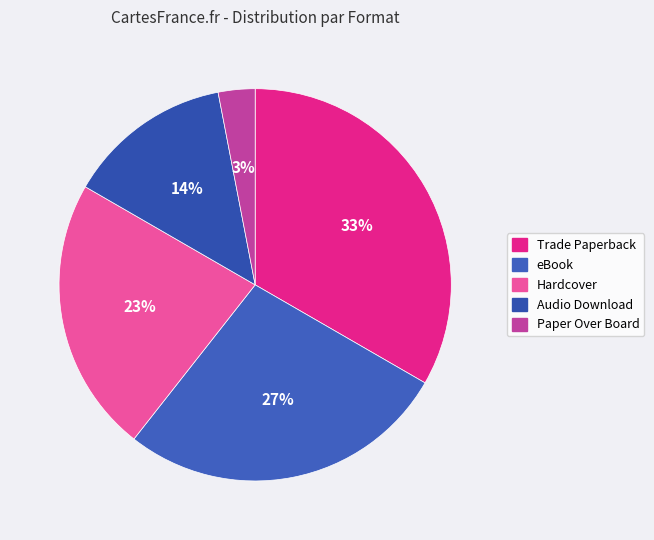

Between Paper Over Board and Audio Download, which is larger?

Audio Download